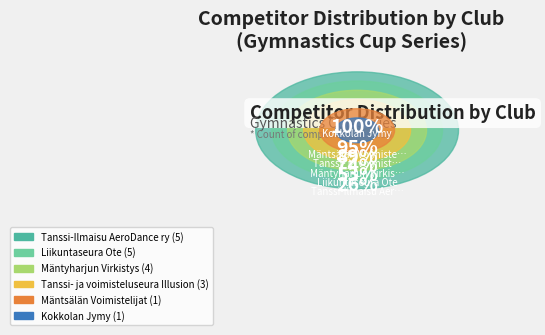

What is the total percentage of Mäntsälän Voimistelijat and Liikuntaseura Ote?

31.6%